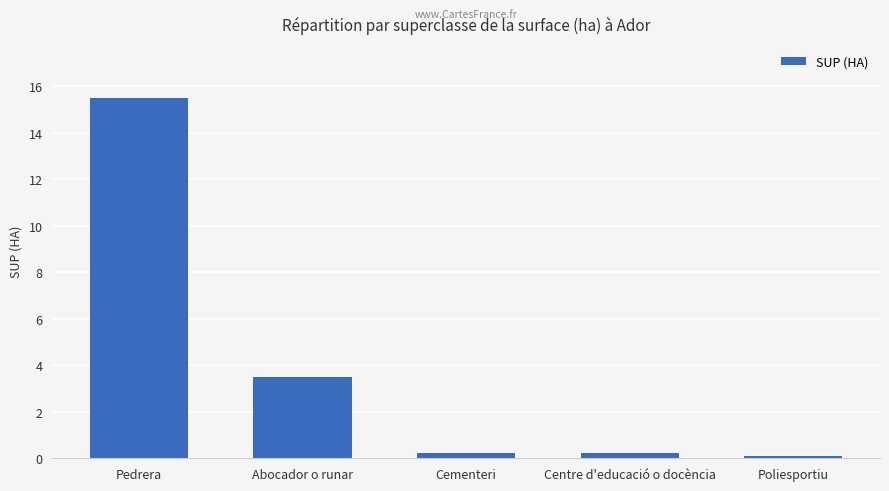

How many distinct data groups are displayed?

1